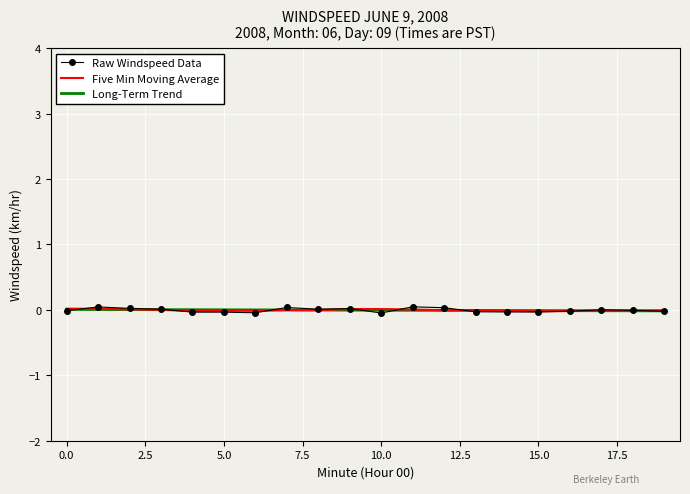

What are all the series names shown in the legend?

Raw Windspeed Data, Five Min Moving Average, Long-Term Trend